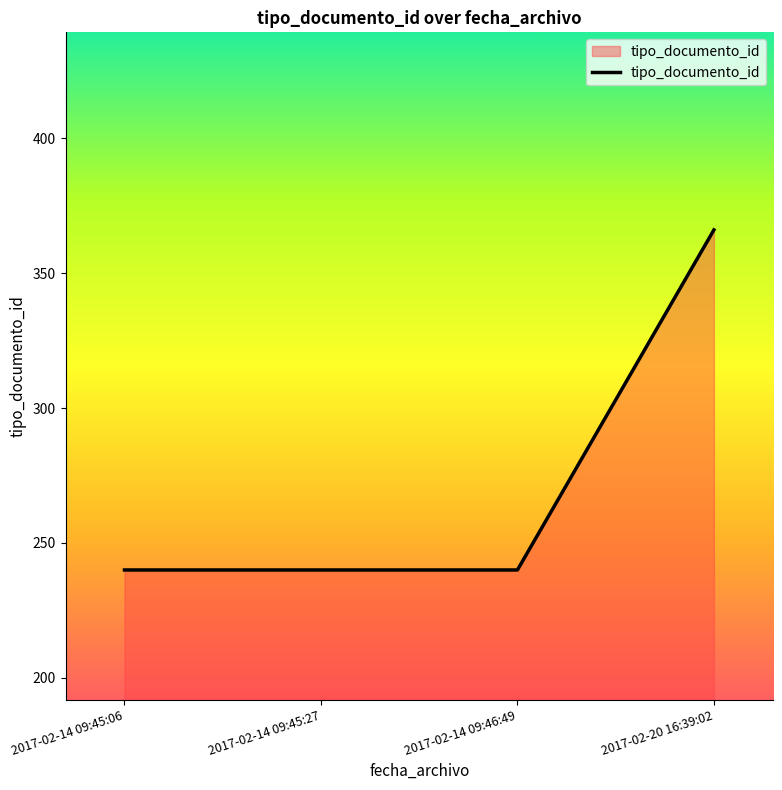

Is it true that the value at 2017-02-20 16:39:02 is 154?

False